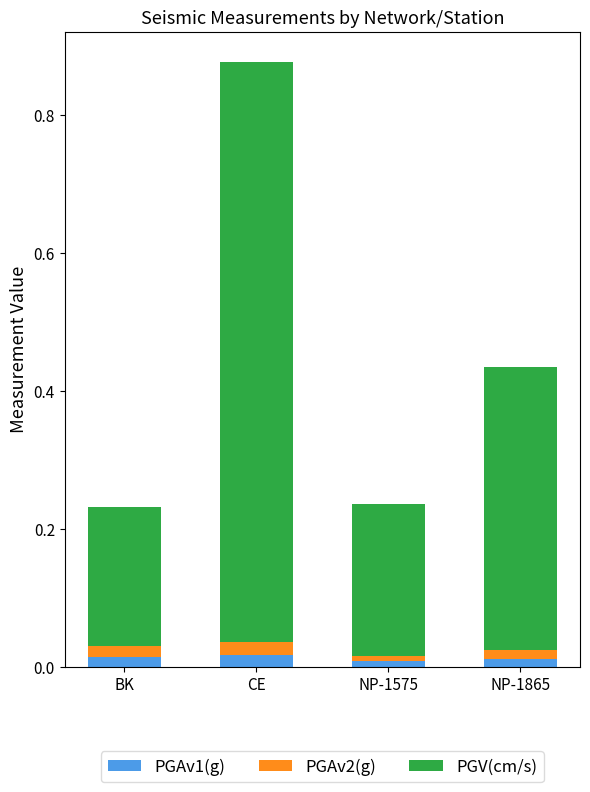

The PGAv1(g) series shows 0.0 at CE. True or false?

True